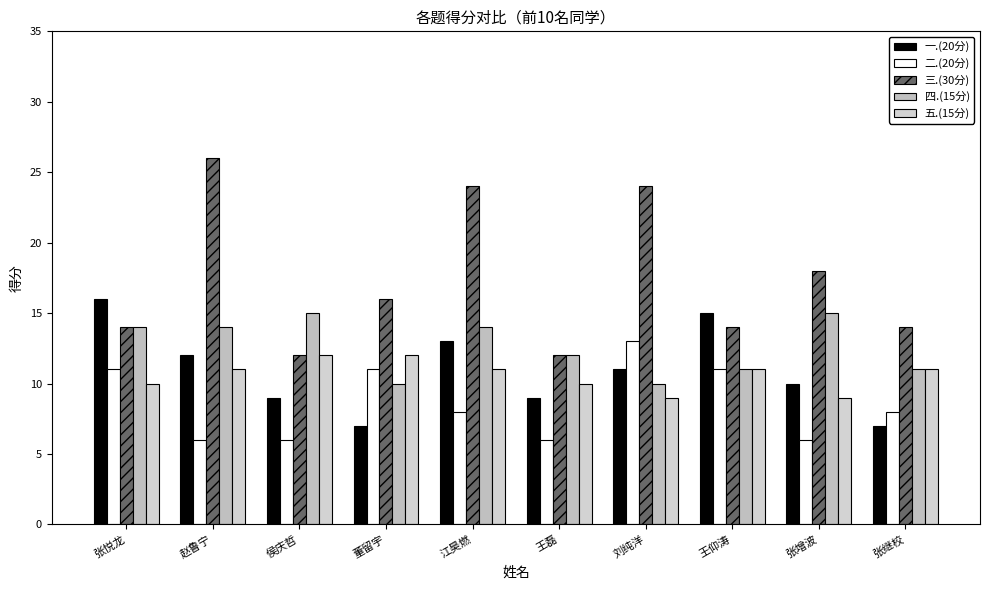

What are all the series names shown in the legend?

一.(20分), 二.(20分), 三.(30分), 四.(15分), 五.(15分)